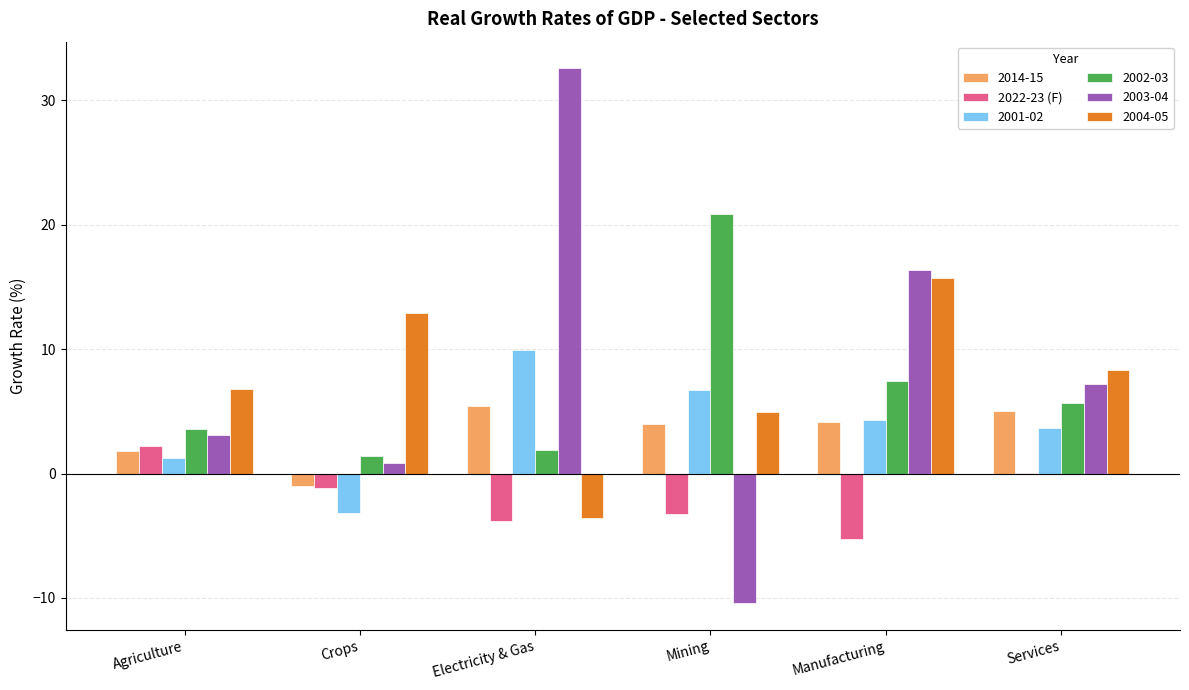

What is the sum of all 2003-04 values?

49.6